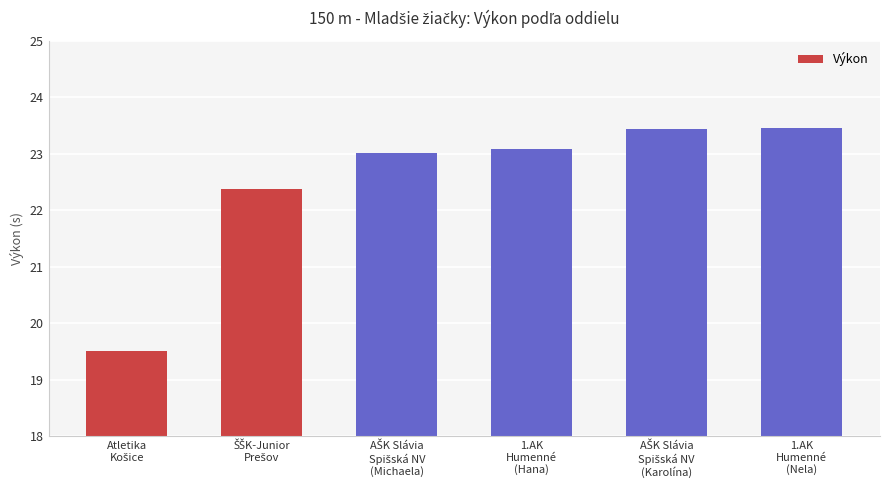

What is the difference between the maximum and second lowest values?

1.1